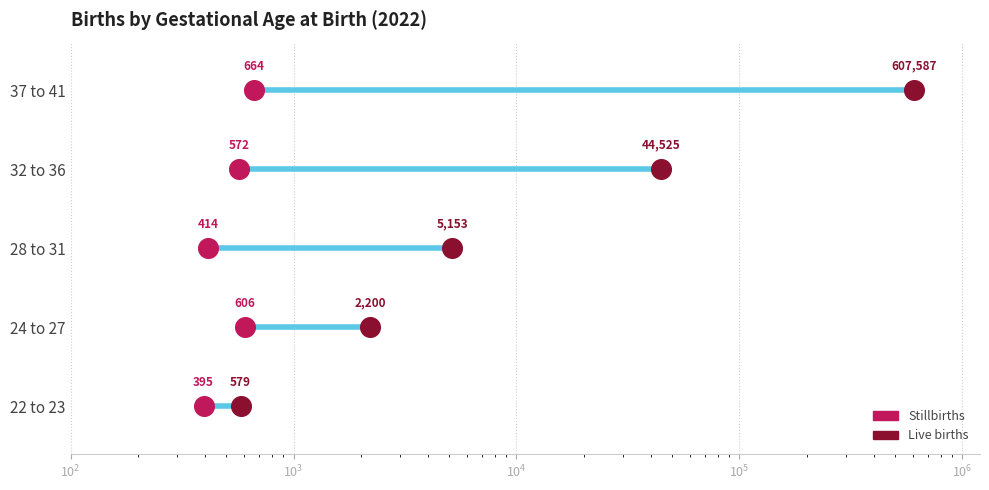

What are all the series names shown in the legend?

Stillbirths, Live births